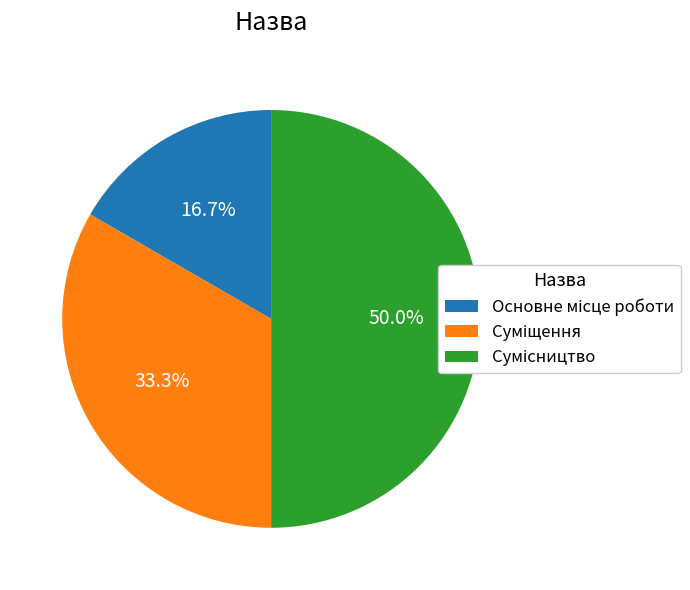

Rank the categories by value from highest to lowest.

Сумісництво, Суміщення, Основне місце роботи